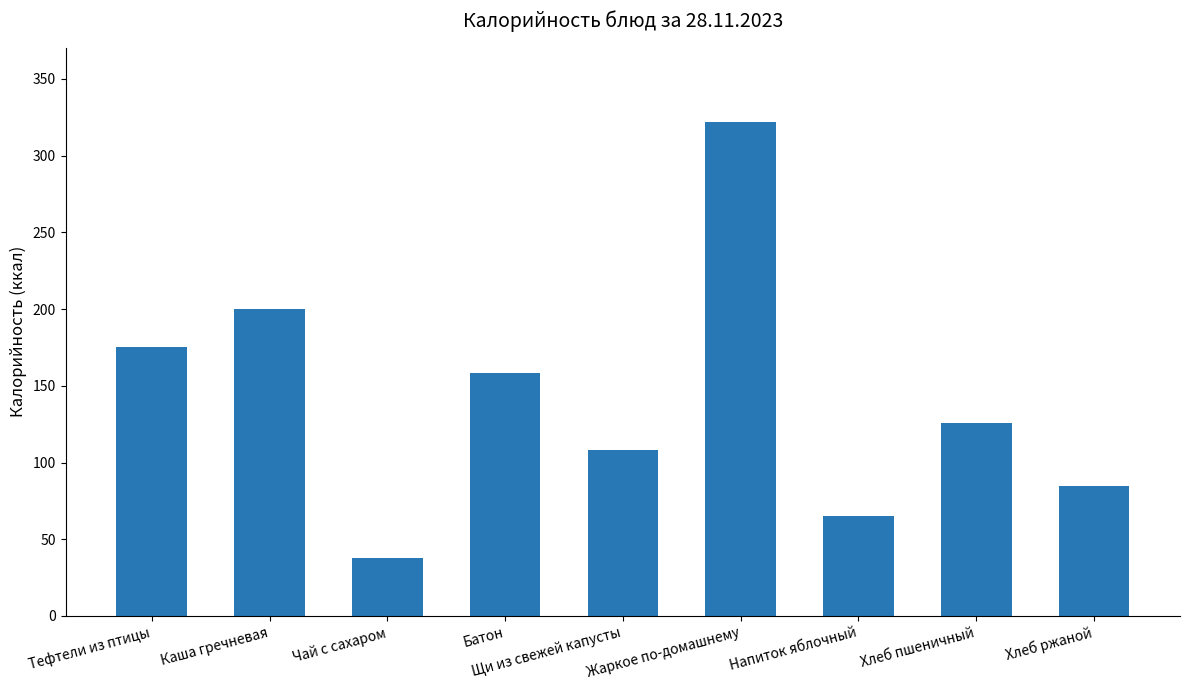

The chart shows a value of 126 at Хлеб пшеничный. True or false?

True